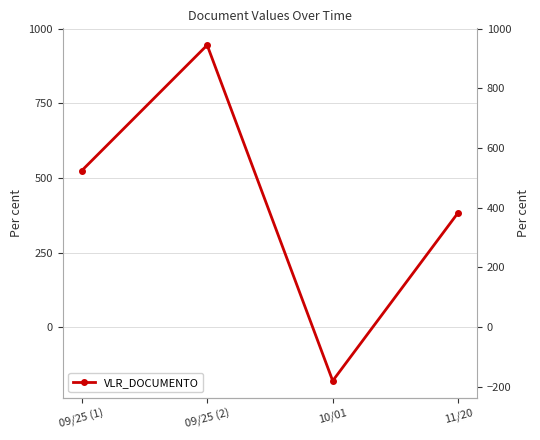

At which category does the data reach its first local valley?

10/01